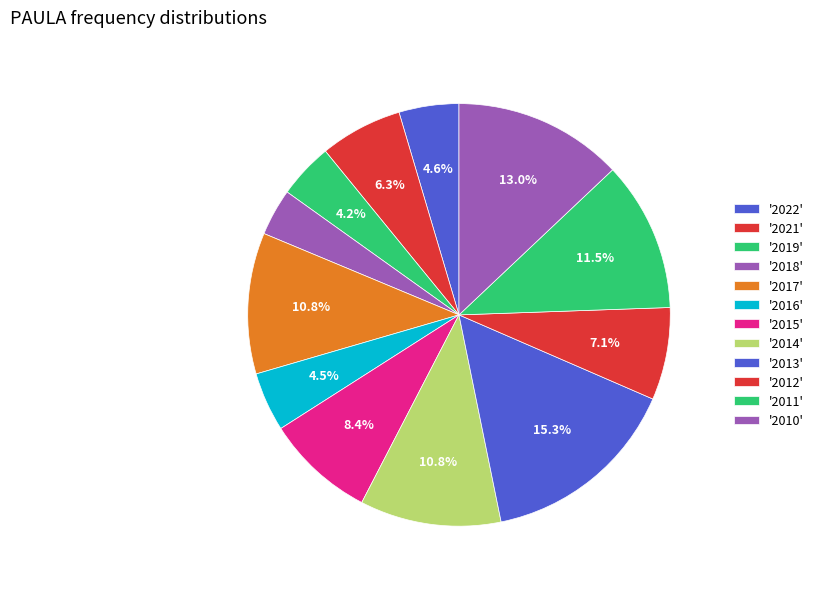

How many segments does this pie chart have?

12